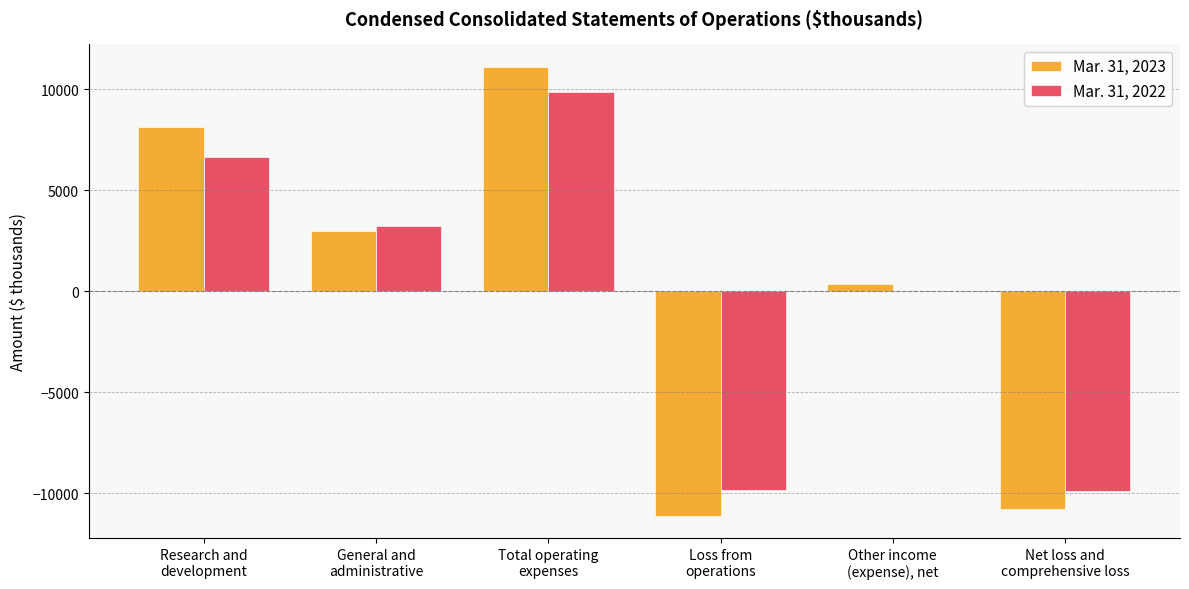

What is the greatest value displayed?

11110